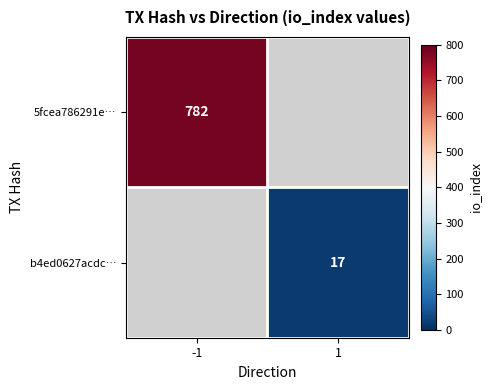

The 5fcea786291e… series shows 441 at -1. True or false?

False